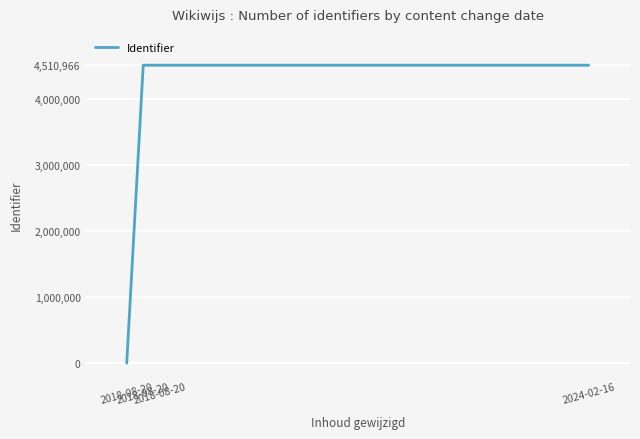

Is this an area chart (filled region under the line)?

No